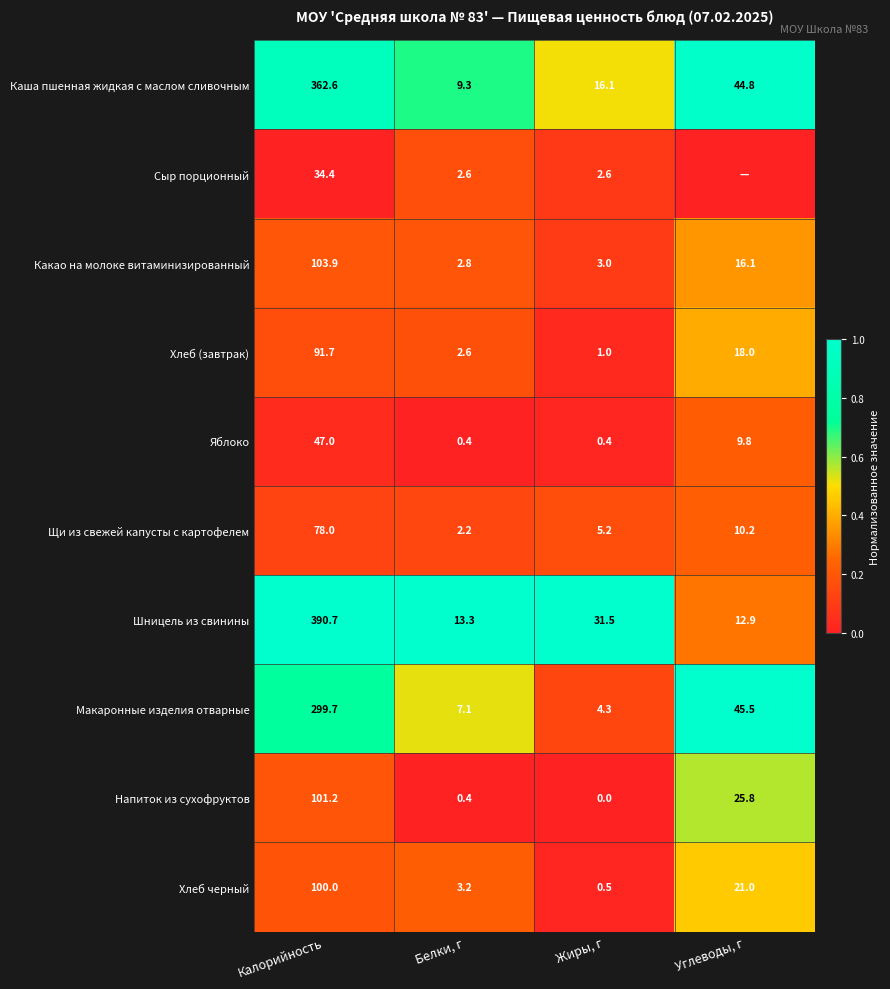

Which has a higher value, Жиры, г or Калорийность?

Калорийность